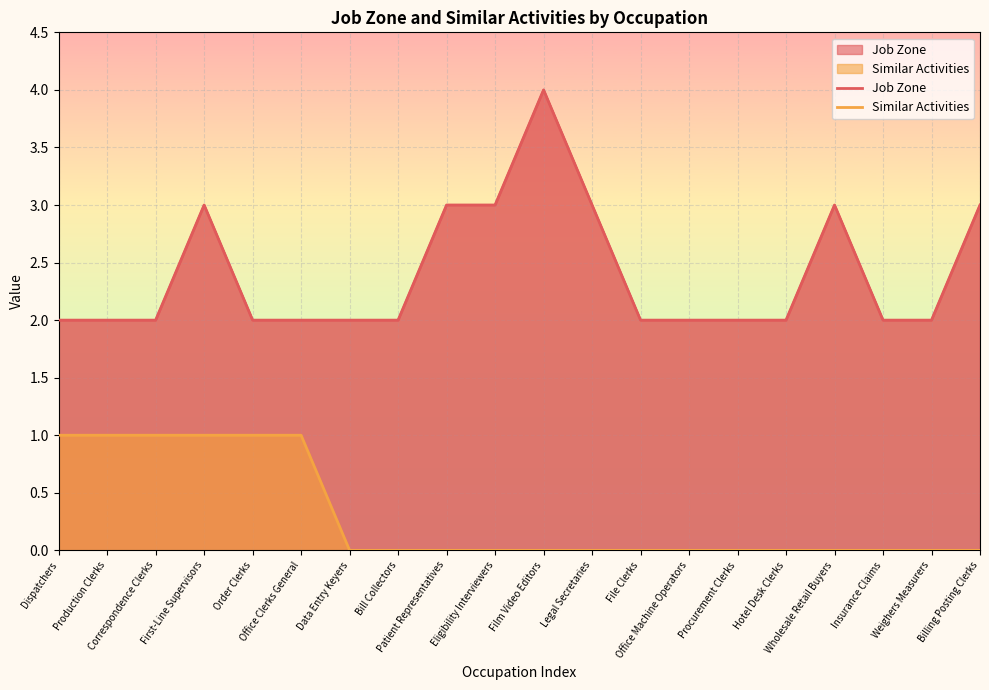

Reading right to left, transcribe all the data shown in this chart.

Job Zone: Billing Posting Clerks=3	Weighers Measurers=2	Insurance Claims=2	Wholesale Retail Buyers=3	Hotel Desk Clerks=2	Procurement Clerks=2	Office Machine Operators=2	File Clerks=2	Legal Secretaries=3	Film Video Editors=4	Eligibility Interviewers=3	Patient Representatives=3	Bill Collectors=2	Data Entry Keyers=2	Office Clerks General=2	Order Clerks=2	First-Line Supervisors=3	Correspondence Clerks=2	Production Clerks=2	Dispatchers=2
Similar Activities: Billing Posting Clerks=0	Weighers Measurers=0	Insurance Claims=0	Wholesale Retail Buyers=0	Hotel Desk Clerks=0	Procurement Clerks=0	Office Machine Operators=0	File Clerks=0	Legal Secretaries=0	Film Video Editors=0	Eligibility Interviewers=0	Patient Representatives=0	Bill Collectors=0	Data Entry Keyers=0	Office Clerks General=1	Order Clerks=1	First-Line Supervisors=1	Correspondence Clerks=1	Production Clerks=1	Dispatchers=1